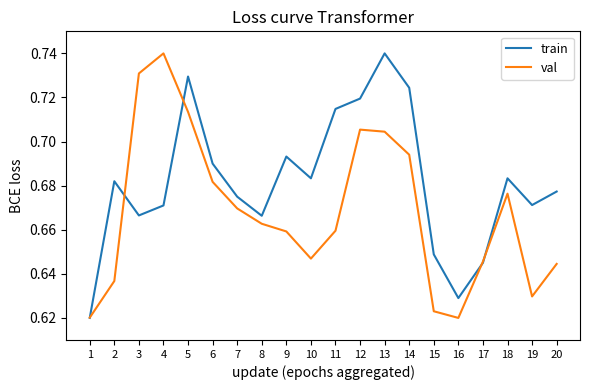

Does the chart display data point markers on the line(s)?

No